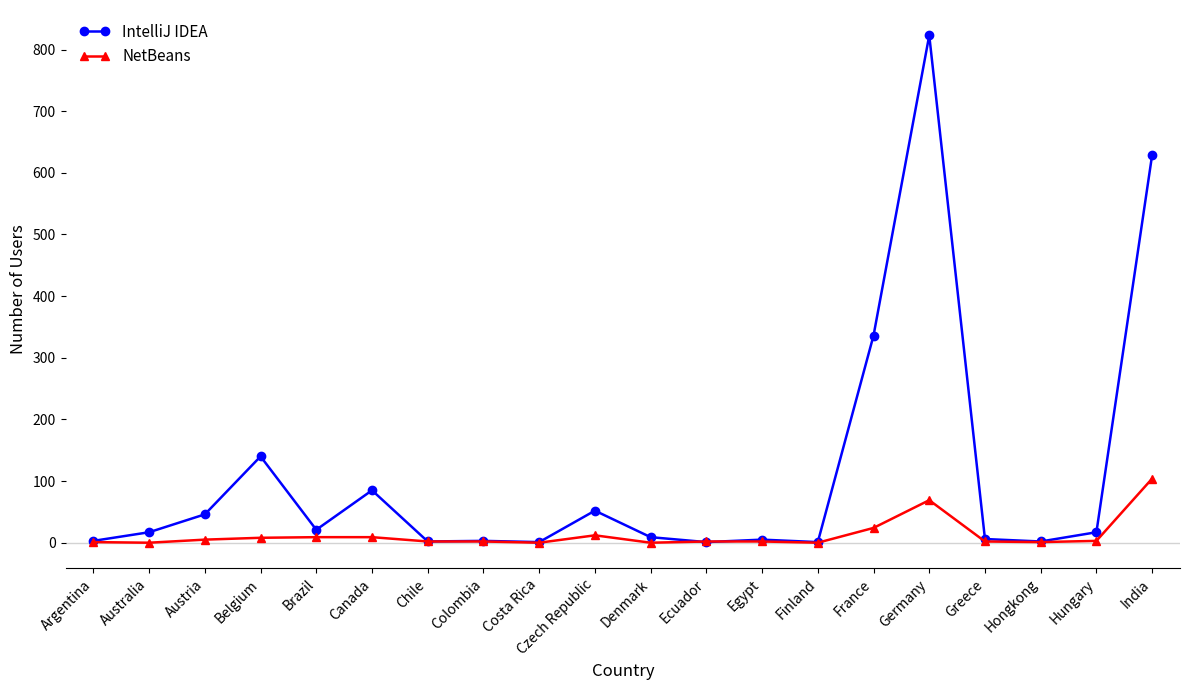

Which series has the largest total across all categories?

IntelliJ IDEA